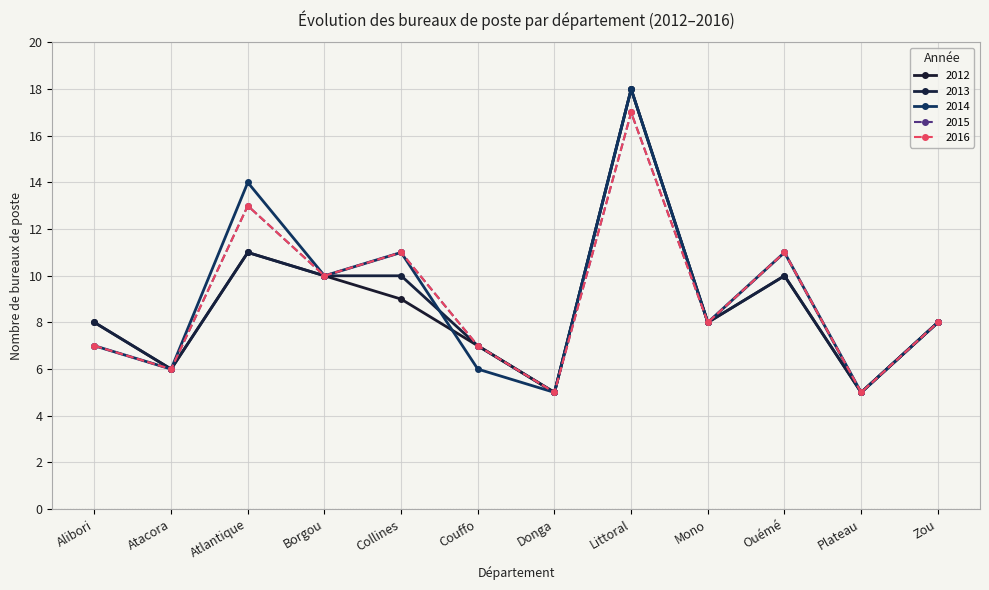

Which category has the lowest value across all series?

Donga